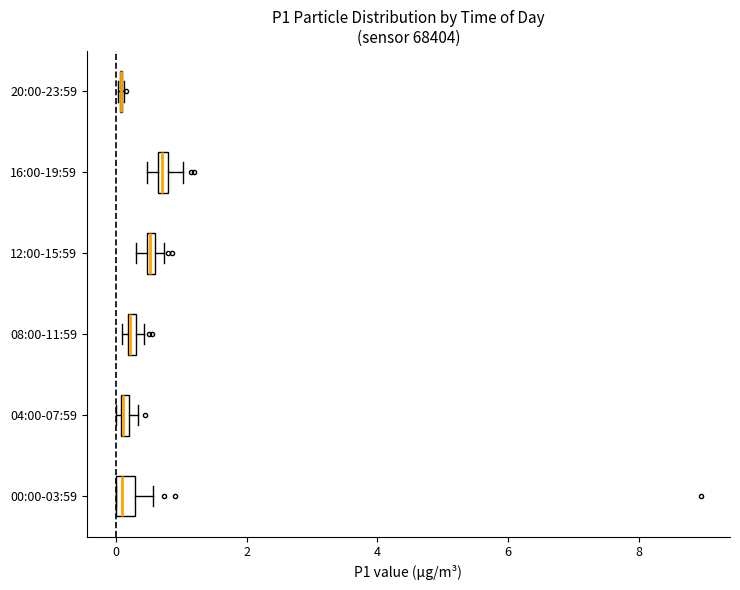

Where does the right whisker of the box for 16:00-19:59 end on the x-axis? The values are not printed on the chart, so give them approximately, as read against the axis.

1.0